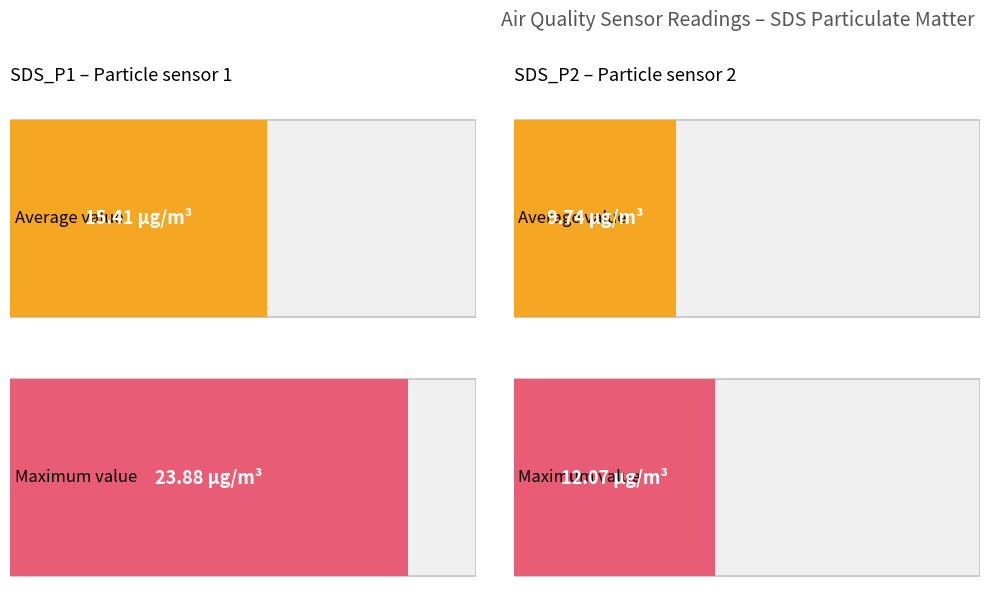

List the labels in order of Average utilization value, smallest first.

SDS_P2, SDS_P1